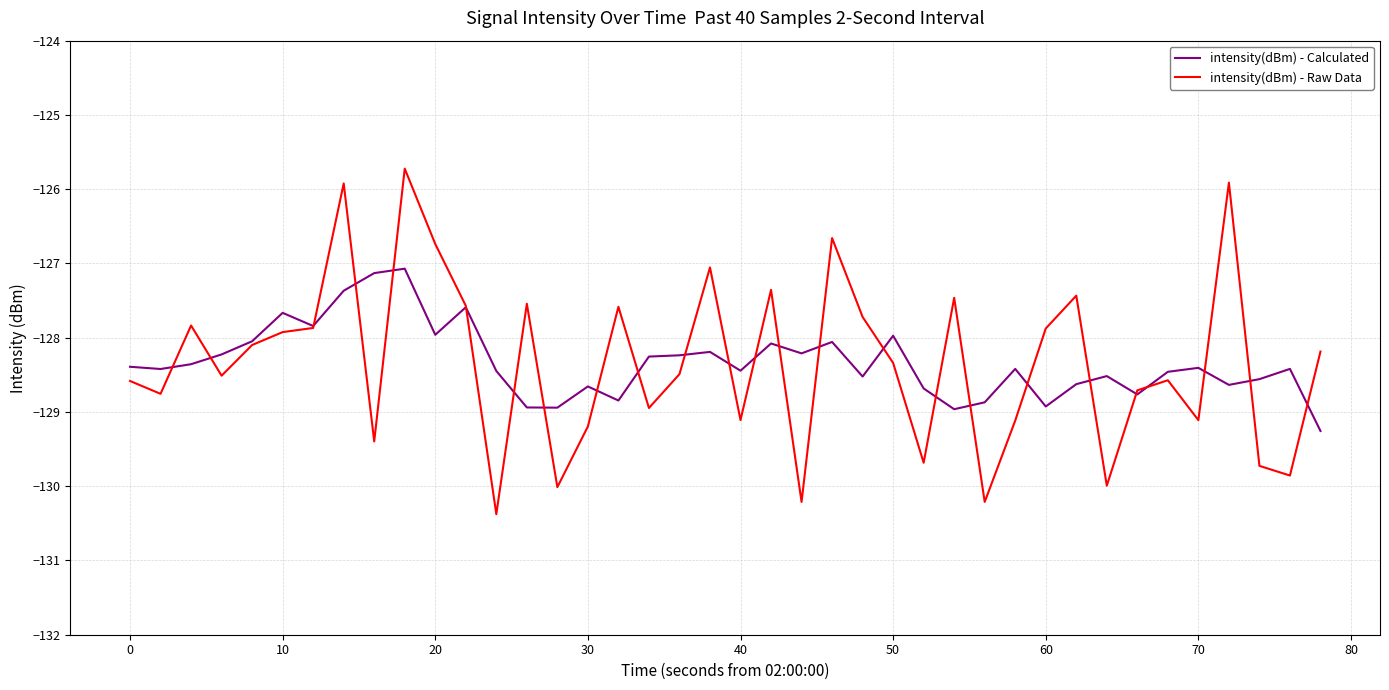

List the series in order of their peak value, highest first.

intensity(dBm) - Raw Data, intensity(dBm) - Calculated